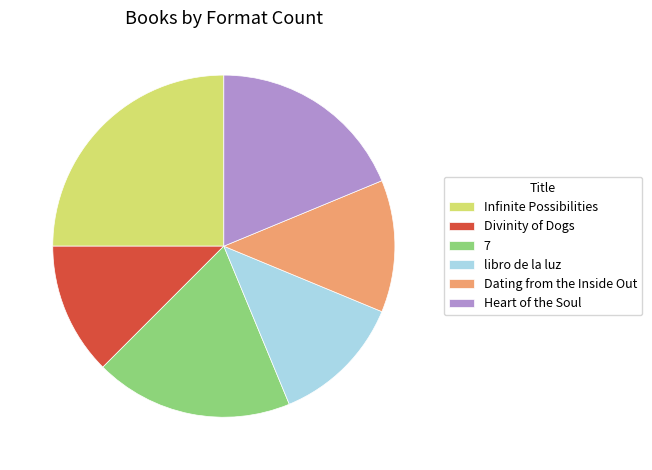

What is the ratio of the value at Dating from the Inside Out to the value at 7?

0.7